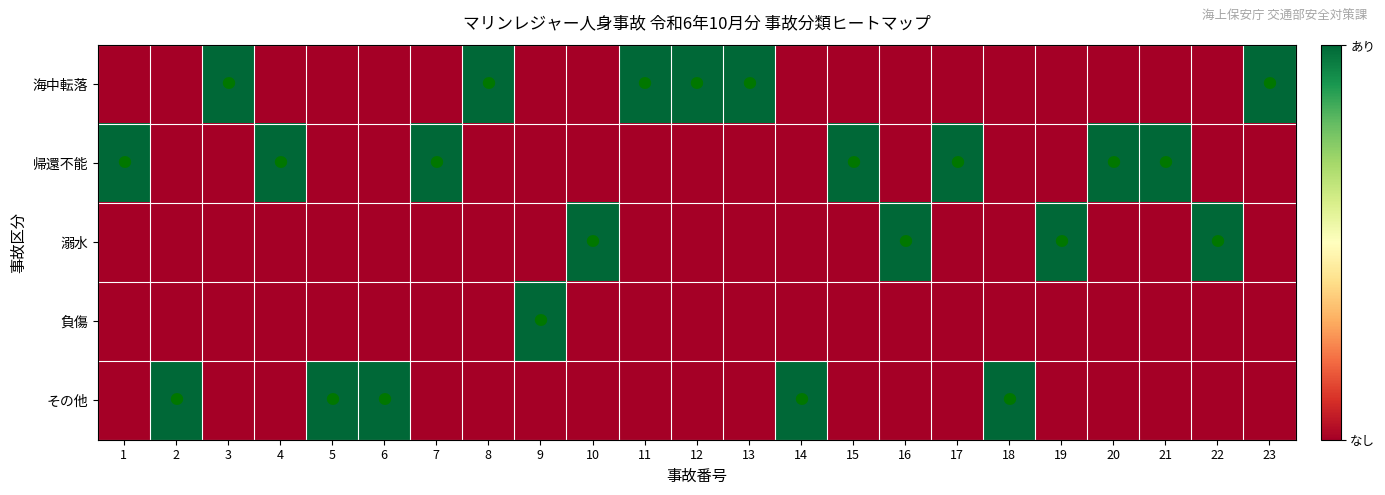

Rank the series by their average value, from highest to lowest.

帰還不能, 海中転落, その他, 溺水, 負傷